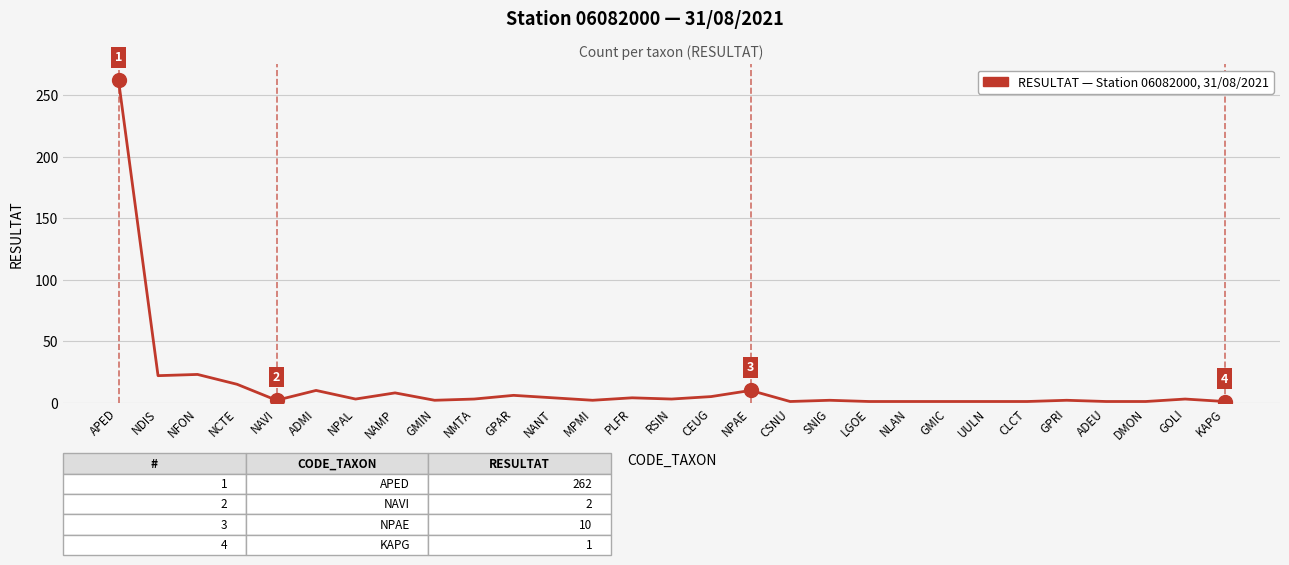

What is the smallest value displayed?

1